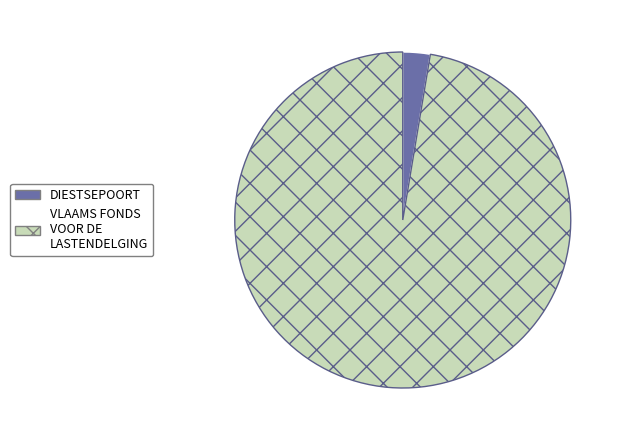

Combined, do VLAAMS FONDS VOOR DE LASTENDELGING and DIESTSEPOORT account for over 50%?

Yes